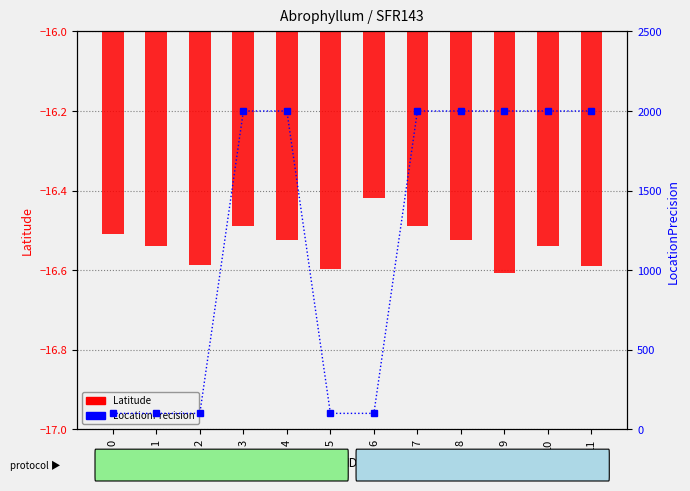

What is the difference between the highest and lowest values at 8?

2016.5